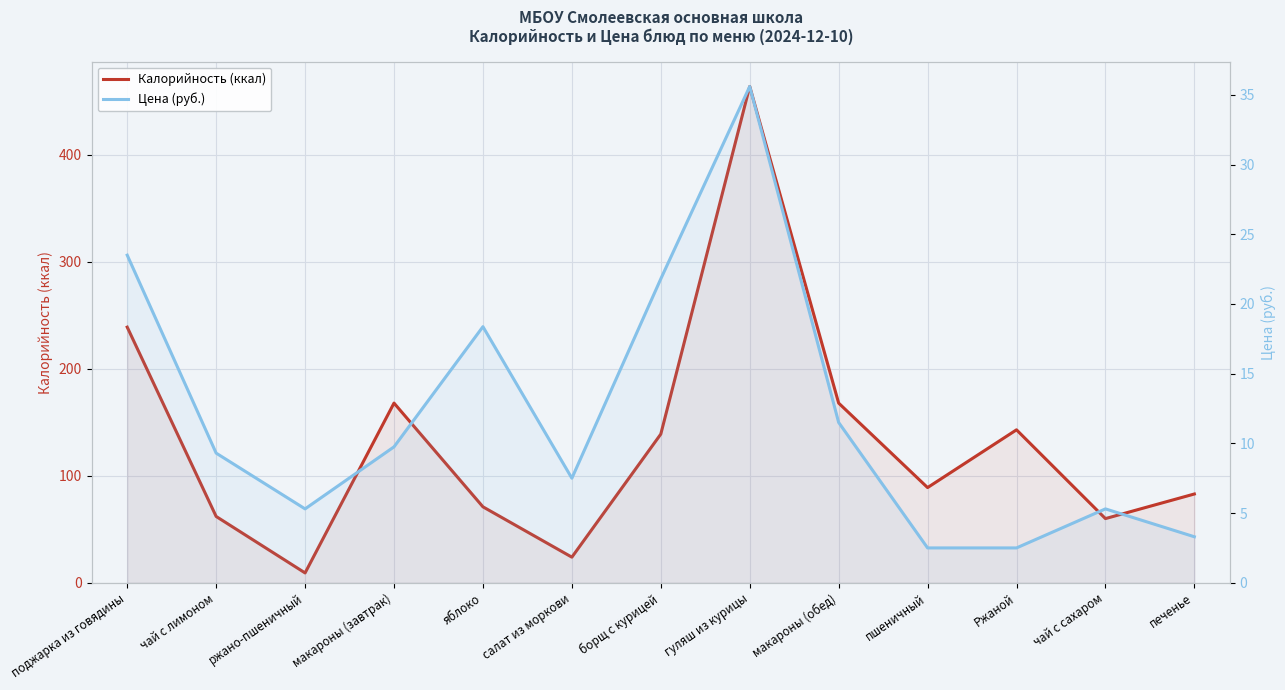

Which series has the largest range (max minus min)?

Калорийность (ккал)